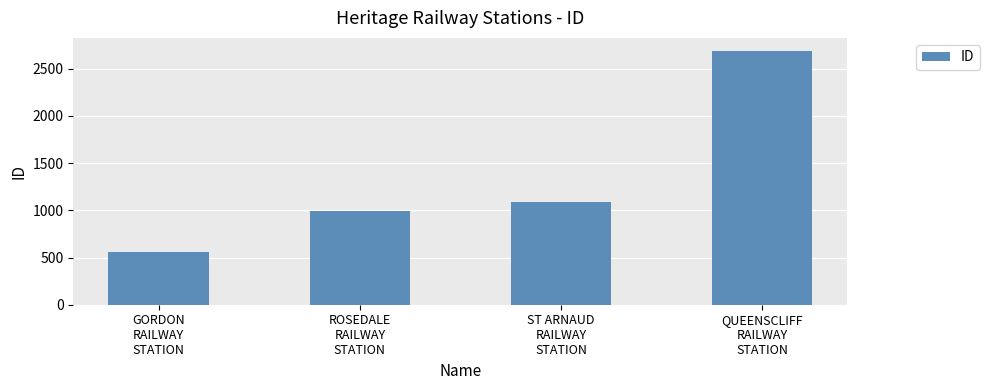

Which has a higher value, ROSEDALE
RAILWAY
STATION or ST ARNAUD
RAILWAY
STATION?

ST ARNAUD
RAILWAY
STATION